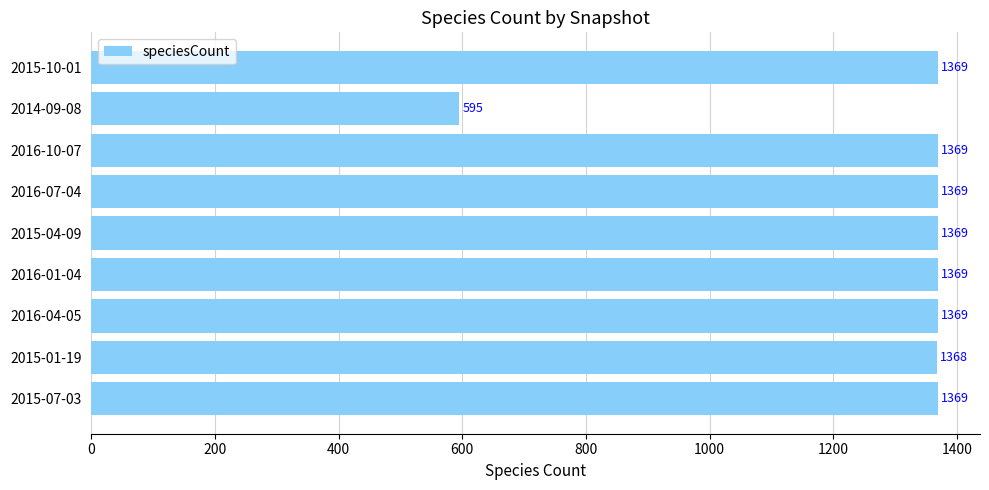

What is the difference between the maximum and minimum values?

774